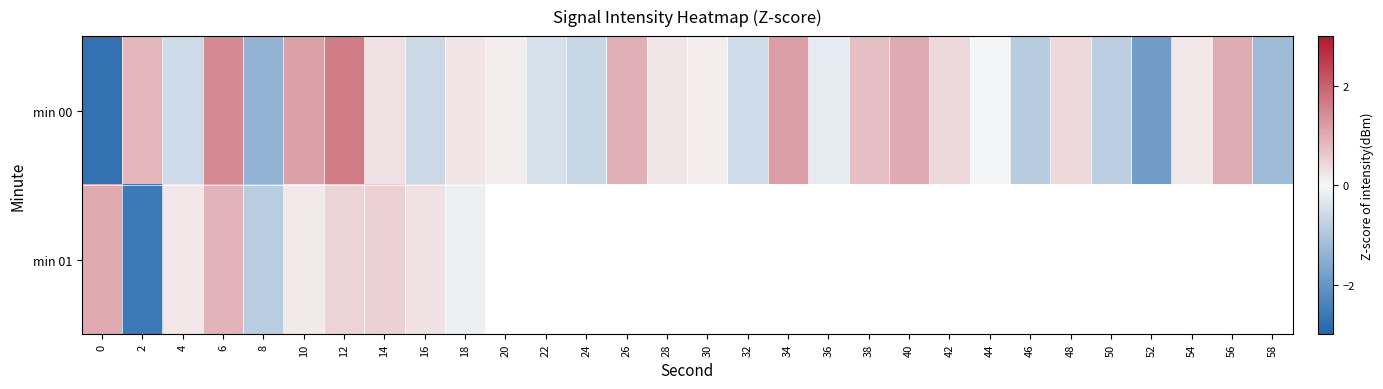

Which series has the largest range (max minus min)?

min 00